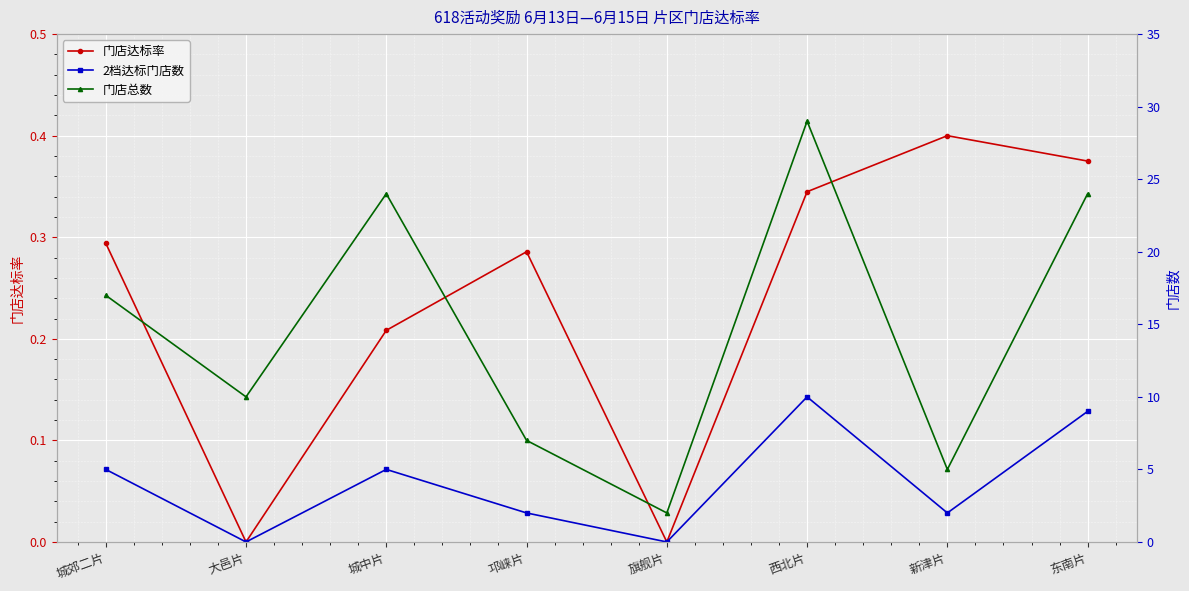

At how many categories does at least one series exceed 2?

7